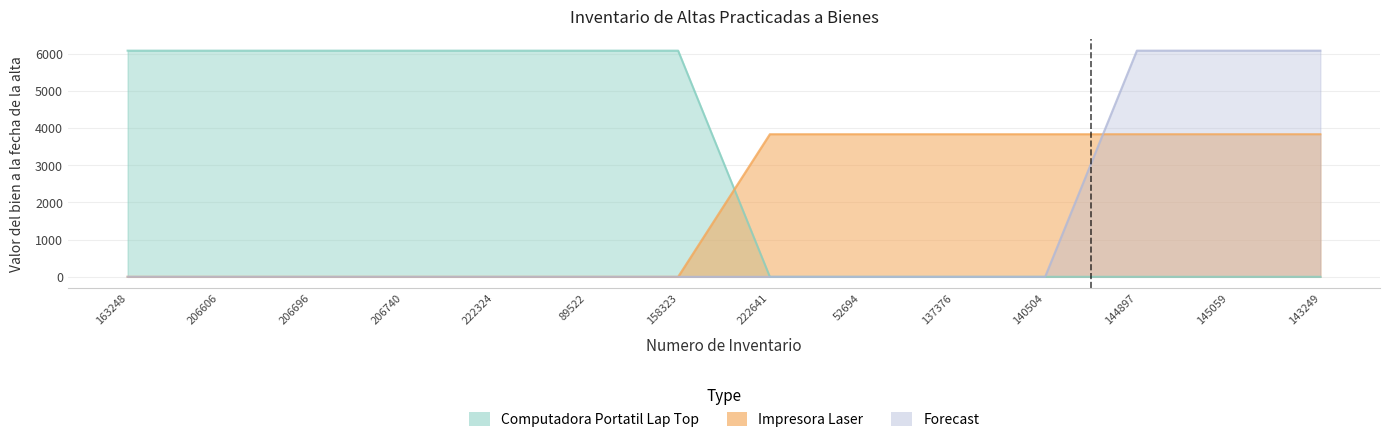

Which series changed the most between 222324 and 89522?

Computadora Portatil Lap Top